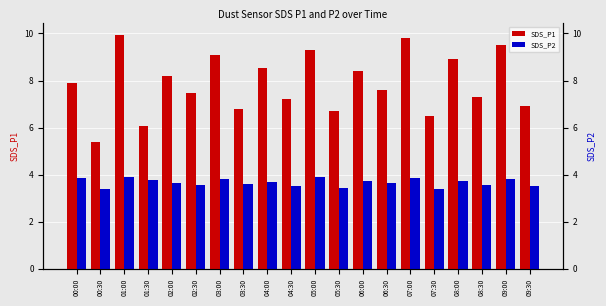

What is the minimum value shown in the chart?

3.4